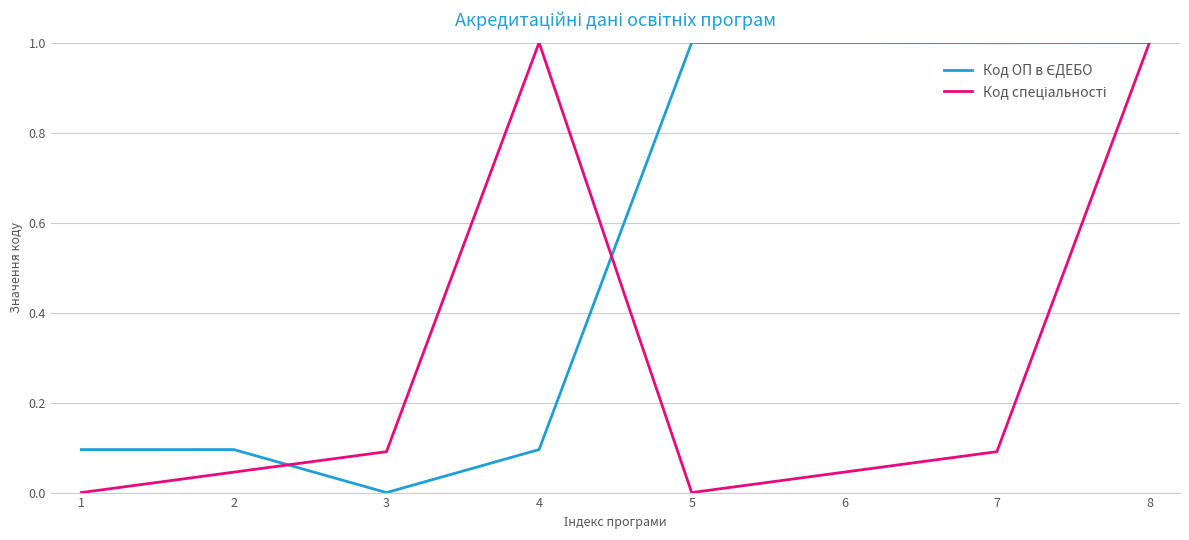

What is the greatest value displayed?

1.0